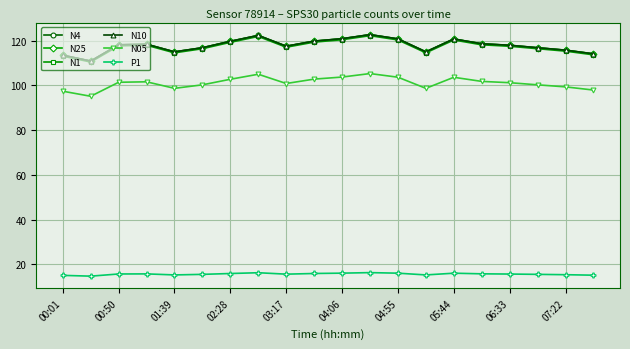

Does the chart have visible grid lines?

Yes